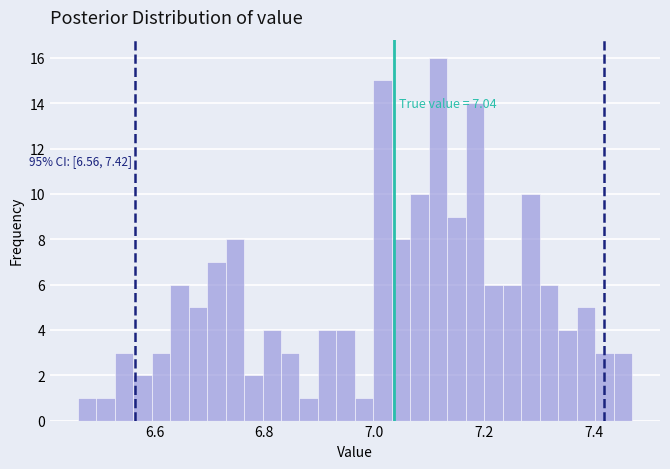

Read against the x-axis, roughly where is the centre of the tallest bar?

7.12